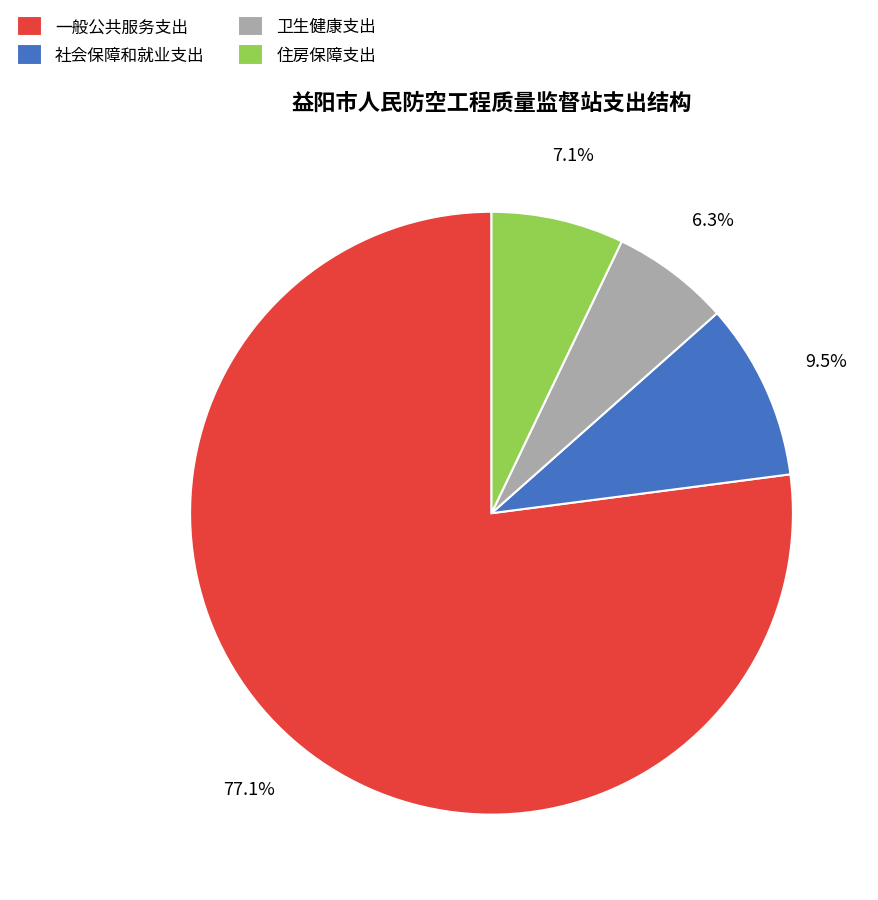

What percentage is the 住房保障支出 slice, to the nearest percent?

7%